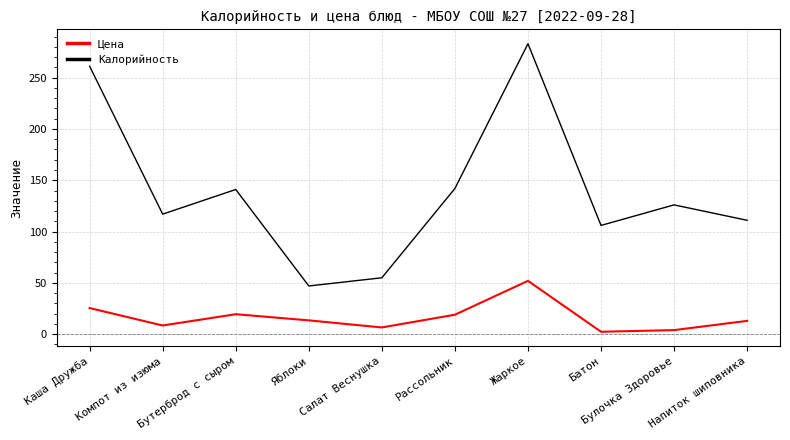

Count the number of data series in this chart.

2